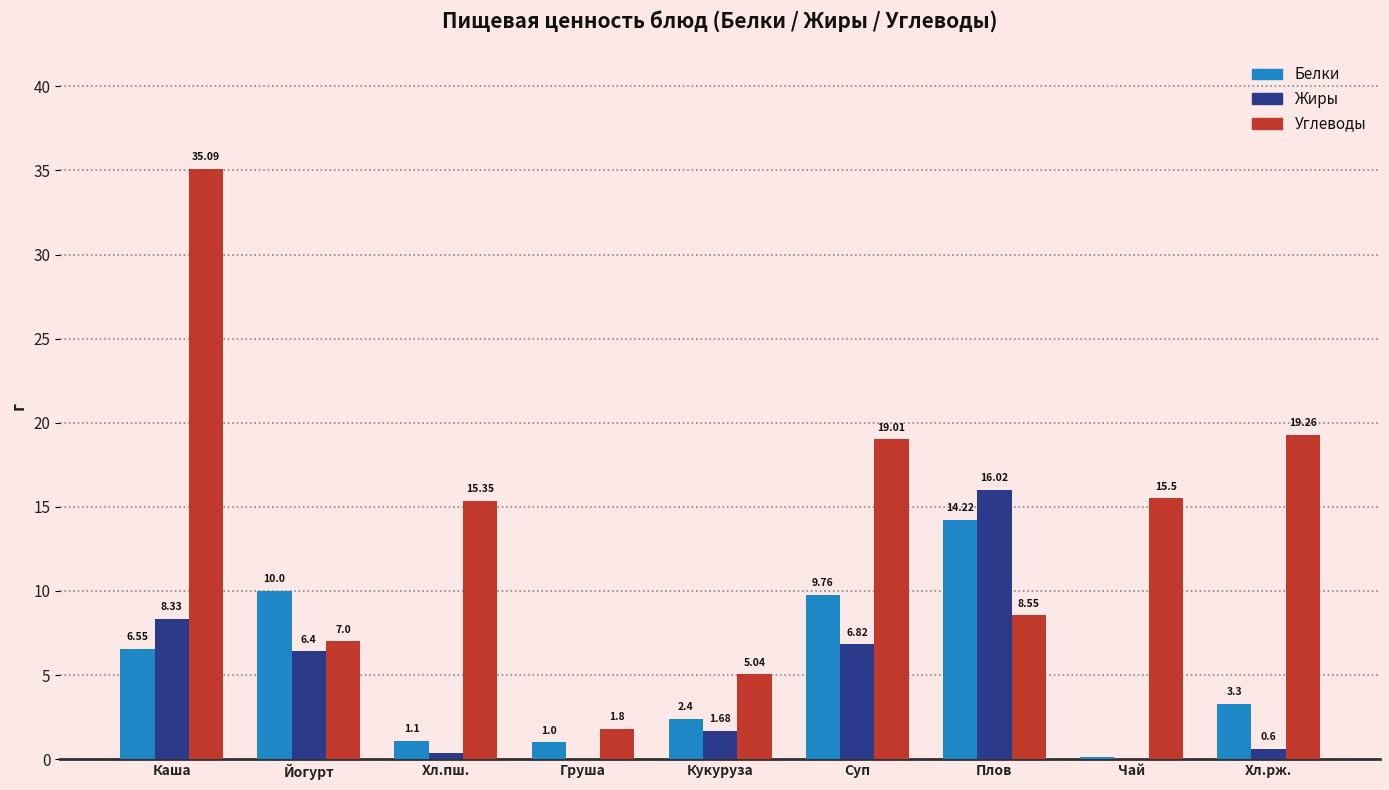

Which series has the largest total across all categories?

Углеводы